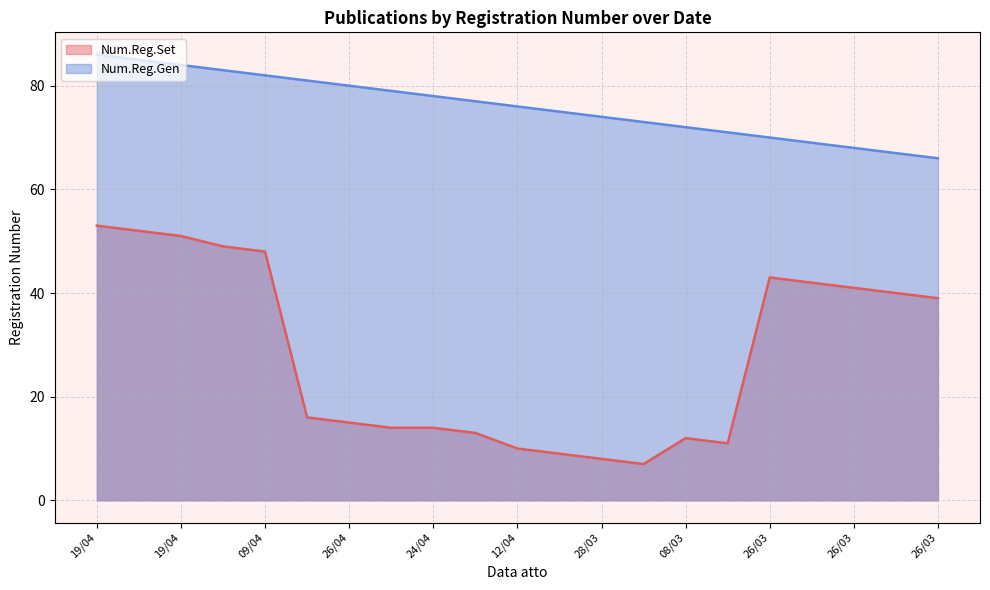

How many data points does each series have?

21